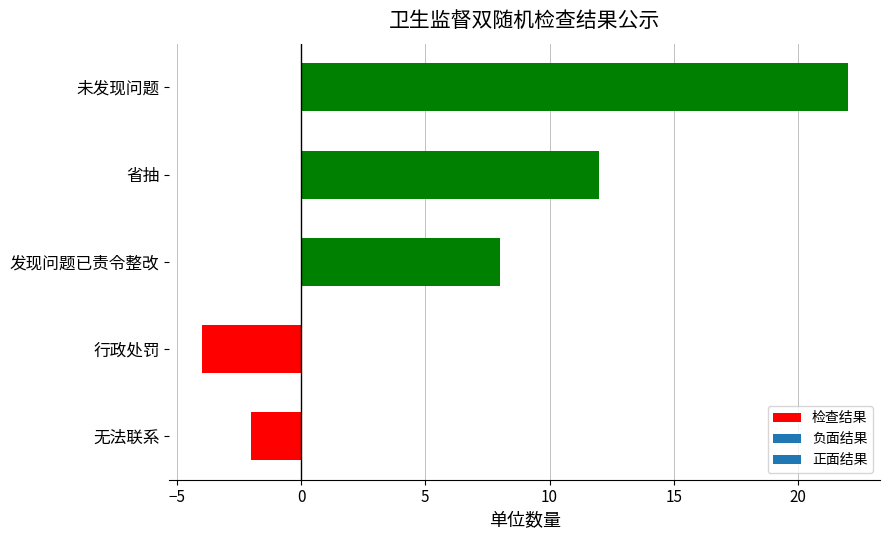

Between 行政处罚 and 无法联系, which is larger?

无法联系